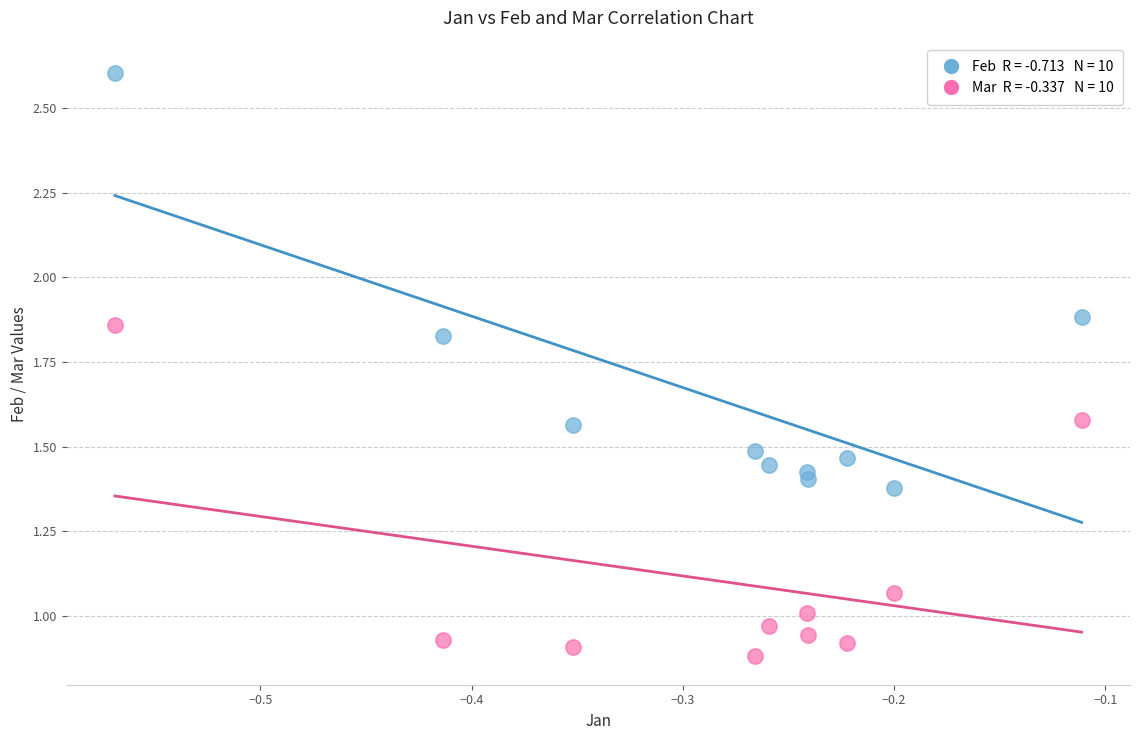

Across all data points, what is the range of X values (max minus min)?

0.5